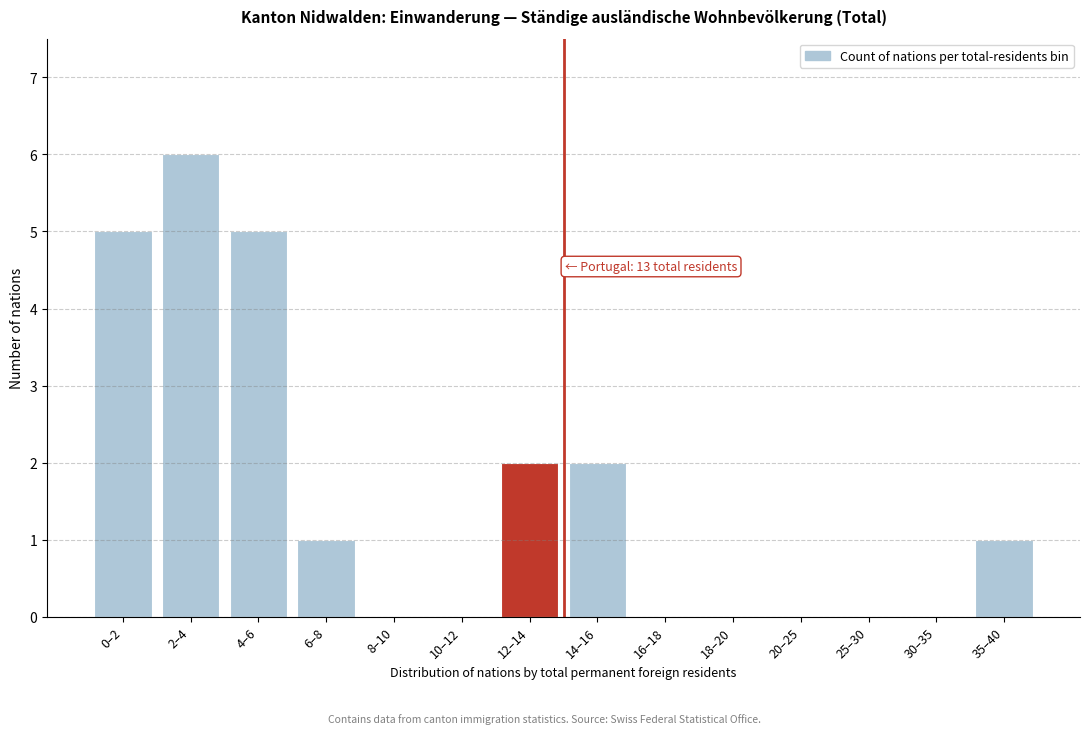

Reading left to right, list all the values displayed in this chart.

0–2=5	2–4=6	4–6=5	6–8=1	8–10=0	10–12=0	12–14=2	14–16=2	16–18=0	18–20=0	20–25=0	25–30=0	30–35=0	35–40=1